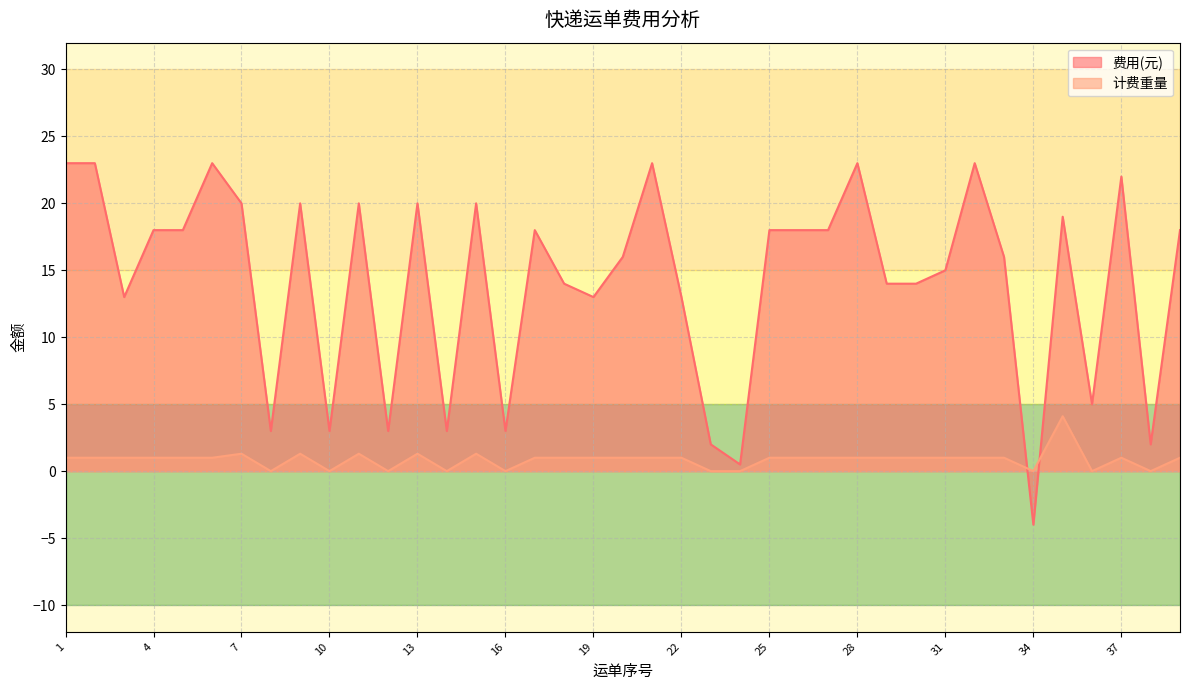

After their last crossing, which series has the higher values: 费用(元) or 计费重量?

费用(元)